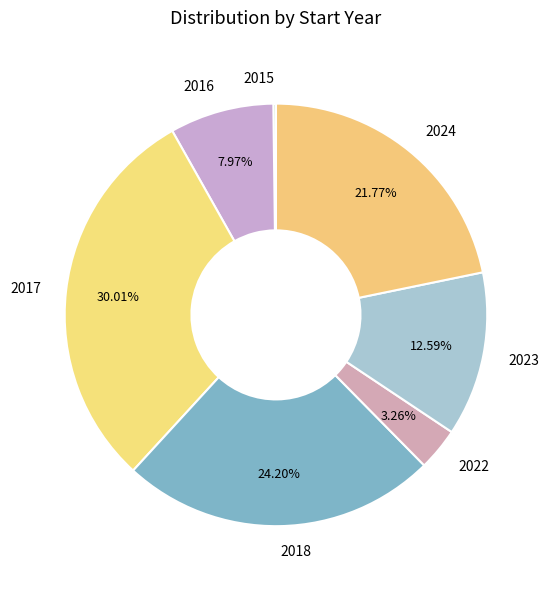

Is there a majority slice in this chart?

No